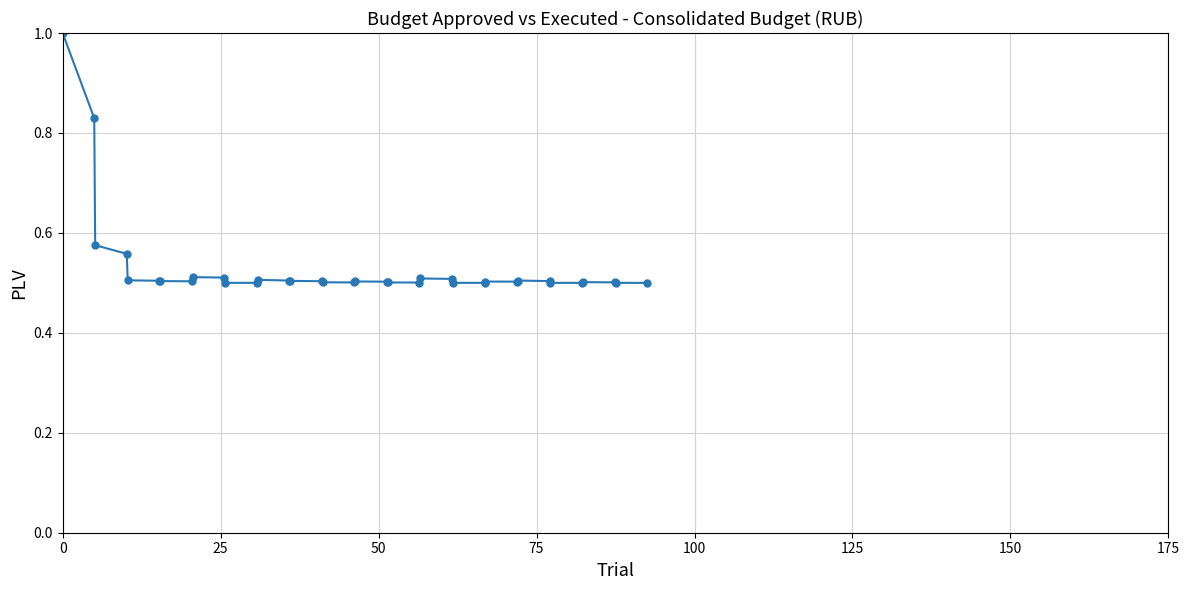

What is the sum of all values?

19.1